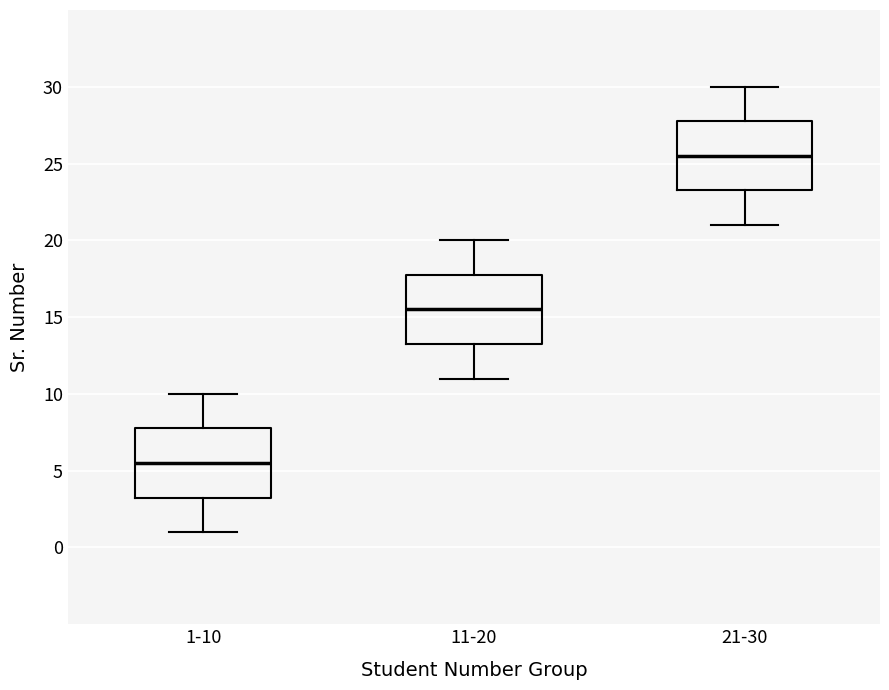

Reading left to right, transcribe this box plot: for each box, give where its median line is, the range the box spans, and where its two whiskers end, as read against the y-axis. The values are not printed on the chart, so give them approximately, as read against the axis.

1-10: median 5.5, box 3.5 to 8.0, whiskers 1.0 to 10.0
11-20: median 15.5, box 13.5 to 18.0, whiskers 11.0 to 20.0
21-30: median 25.5, box 23.5 to 28.0, whiskers 21.0 to 30.0